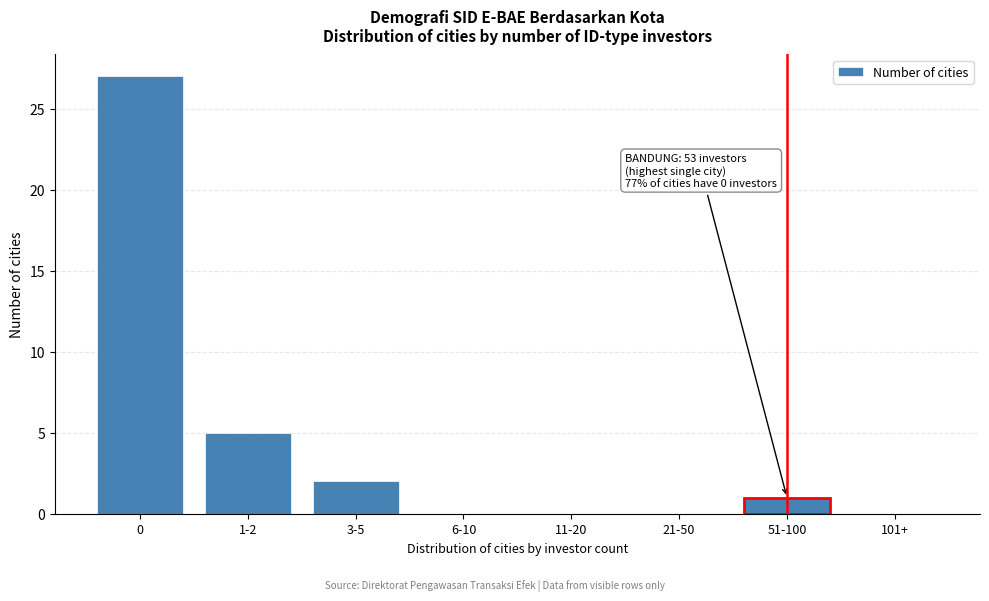

Reading left to right, transcribe all the data shown in this chart.

0=27	1-2=5	3-5=2	6-10=0	11-20=0	21-50=0	51-100=1	101+=0